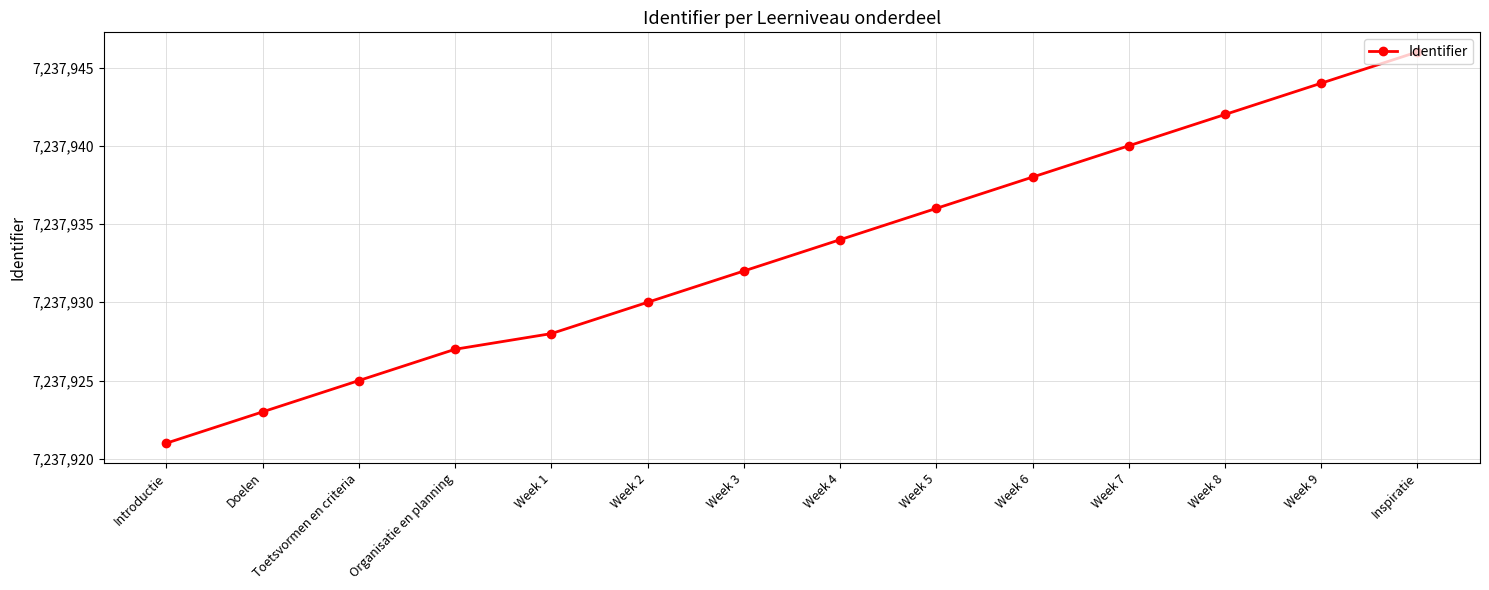

What is the average value?

7237933